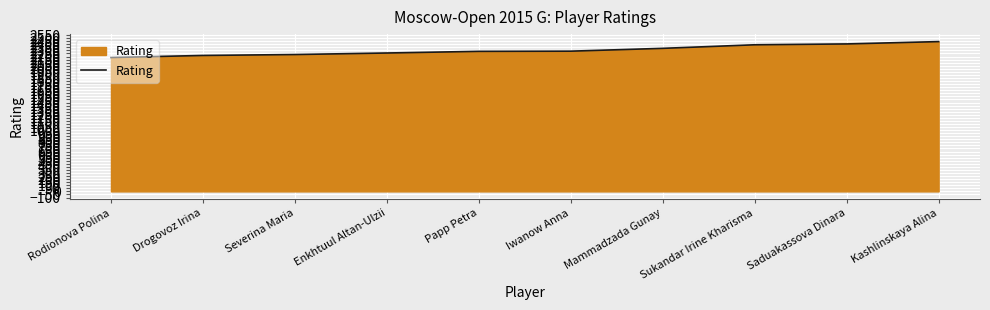

The value at Drogovoz Irina is 839. True or false?

False